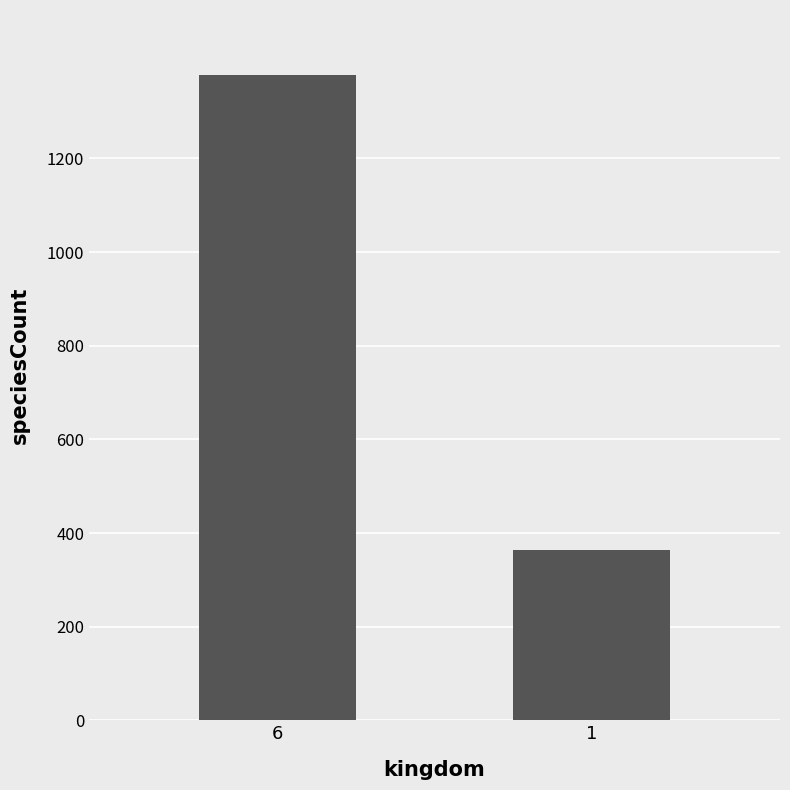

List the labels in order of value, smallest first.

1, 6